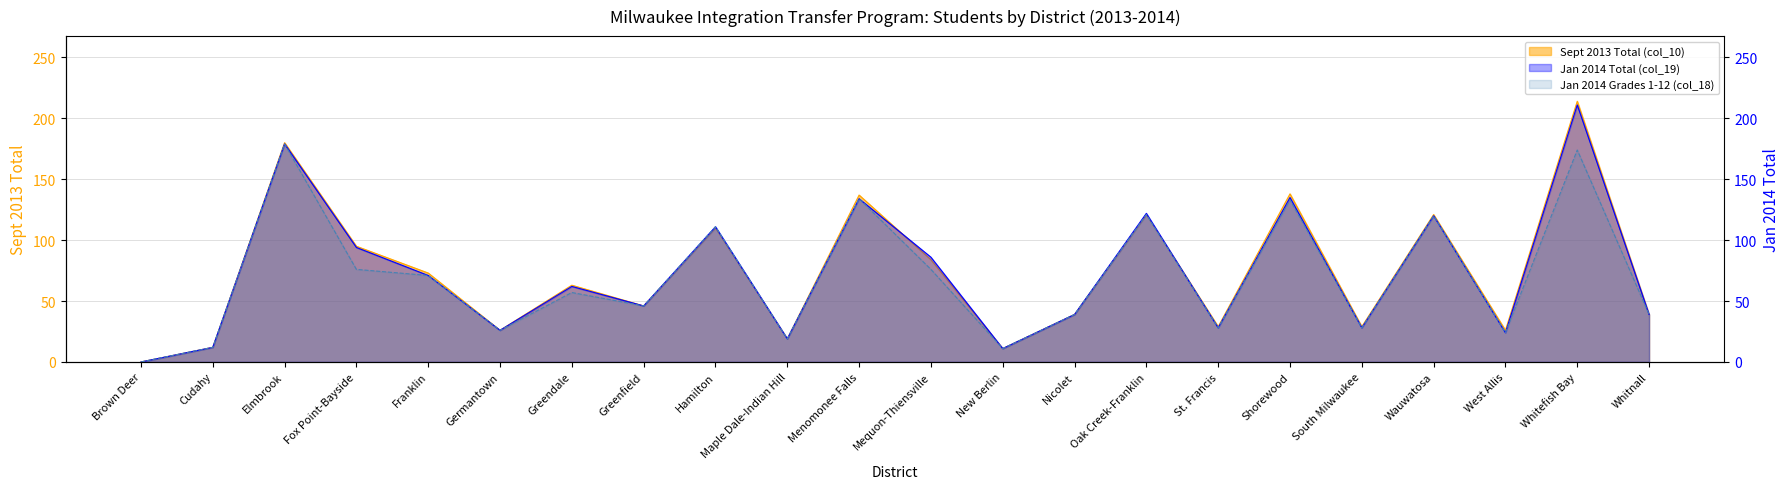

Count the number of categories in the chart.

22